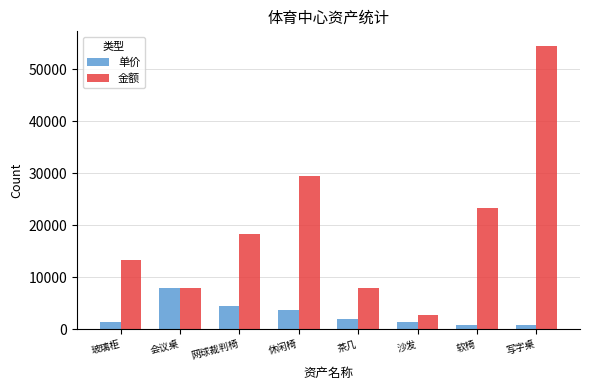

What is the sum of the 单价 values at 网球裁判椅 and 茶几?

6615